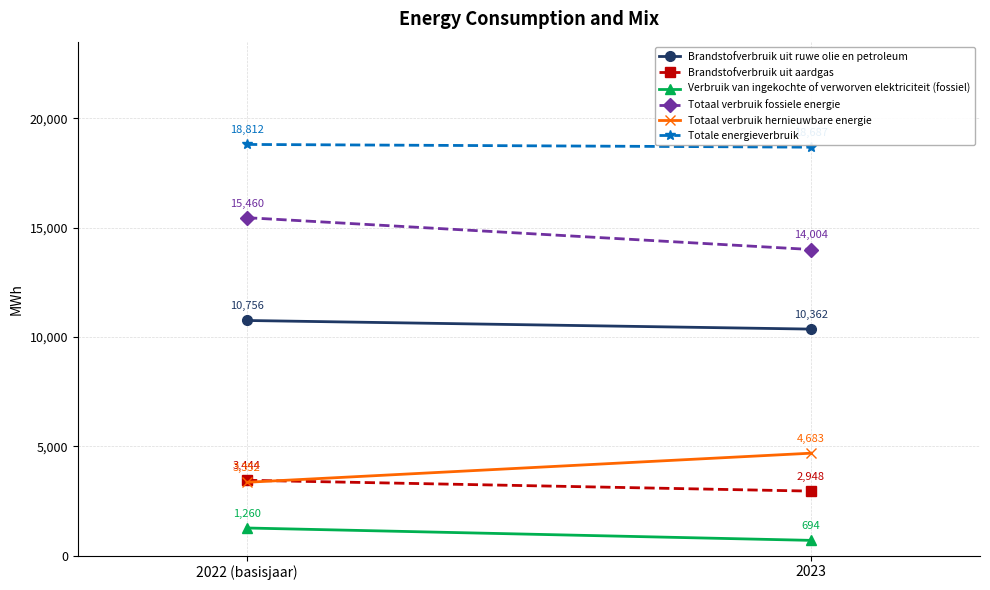

List the series in order of their peak value, lowest first.

Verbruik van ingekochte of verworven elektriciteit (fossiel), Brandstofverbruik uit aardgas, Totaal verbruik hernieuwbare energie, Brandstofverbruik uit ruwe olie en petroleum, Totaal verbruik fossiele energie, Totale energieverbruik